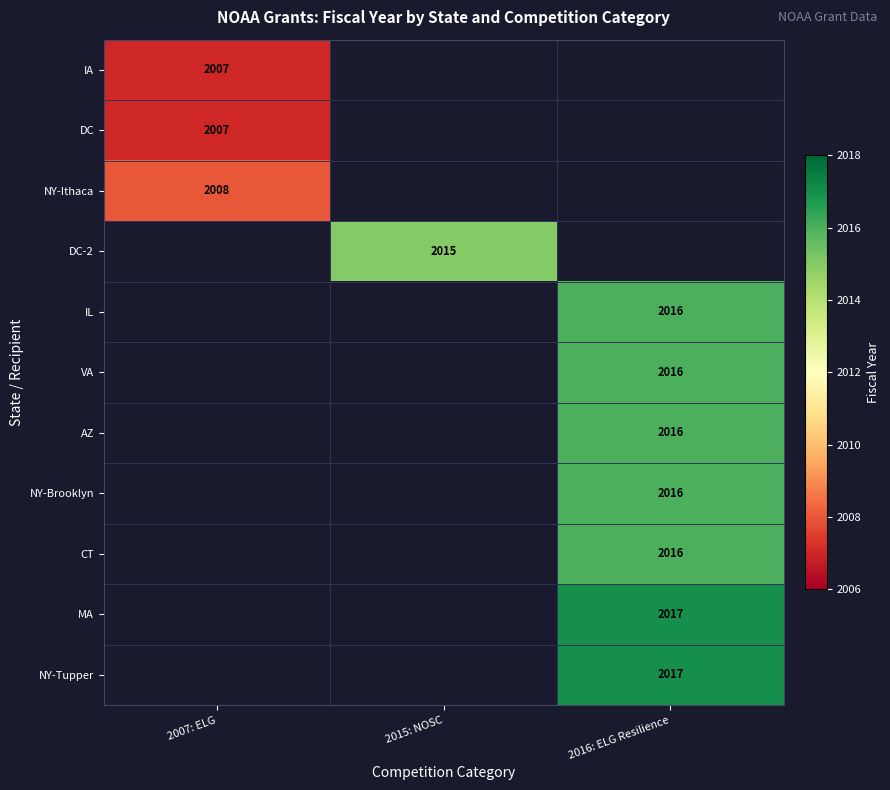

The NY-Tupper series shows 2017 at 2016: ELG Resilience. True or false?

True